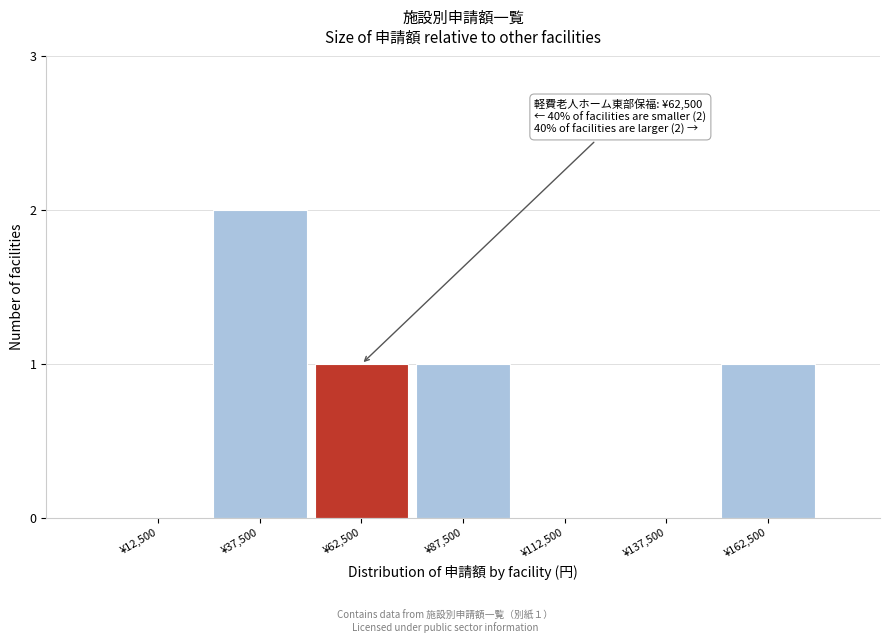

Reading right to left, what are all the values shown in this chart?

¥162,500=1	¥137,500=0	¥112,500=0	¥87,500=1	¥62,500=1	¥37,500=2	¥12,500=0